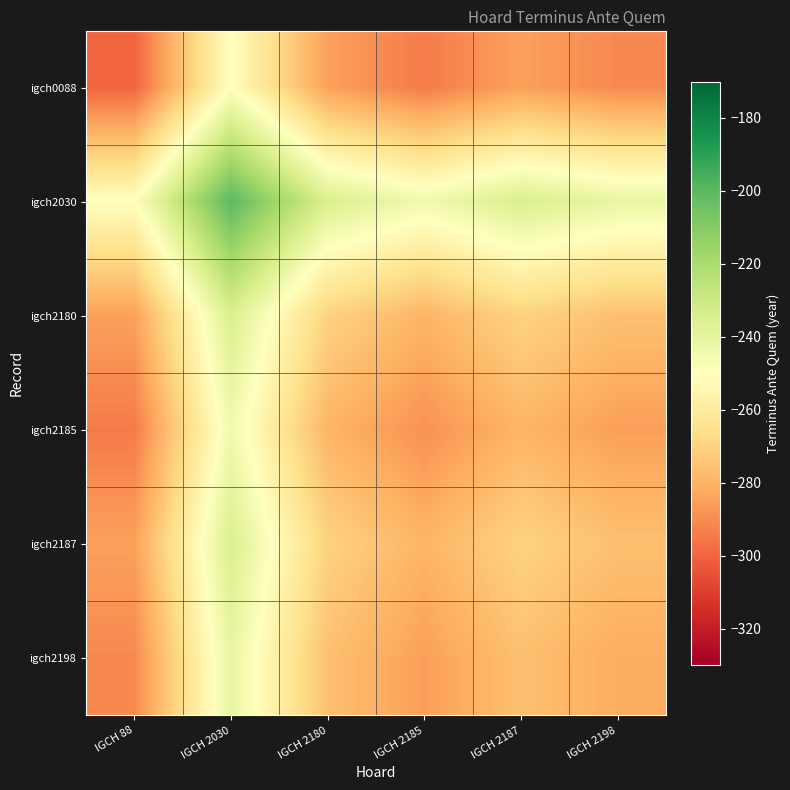

Reading right to left, extract all data points from this chart.

igch0088: IGCH 2198=-291.0	IGCH 2187=-285.0	IGCH 2185=-294.5	IGCH 2180=-285.0	IGCH 2030=-250.0	IGCH 88=-300.0
igch2030: IGCH 2198=-241.0	IGCH 2187=-235.0	IGCH 2185=-244.5	IGCH 2180=-235.0	IGCH 2030=-200.0	IGCH 88=-250.0
igch2180: IGCH 2198=-276.0	IGCH 2187=-270.0	IGCH 2185=-279.5	IGCH 2180=-270.0	IGCH 2030=-235.0	IGCH 88=-285.0
igch2185: IGCH 2198=-285.5	IGCH 2187=-279.5	IGCH 2185=-289.0	IGCH 2180=-279.5	IGCH 2030=-244.5	IGCH 88=-294.5
igch2187: IGCH 2198=-276.0	IGCH 2187=-270.0	IGCH 2185=-279.5	IGCH 2180=-270.0	IGCH 2030=-235.0	IGCH 88=-285.0
igch2198: IGCH 2198=-282.0	IGCH 2187=-276.0	IGCH 2185=-285.5	IGCH 2180=-276.0	IGCH 2030=-241.0	IGCH 88=-291.0